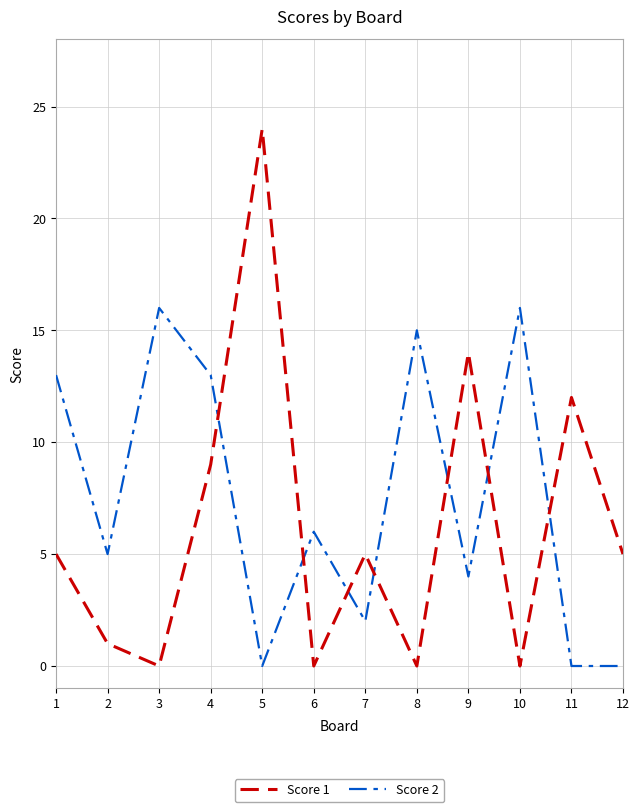

How many lines are shown in the chart?

2